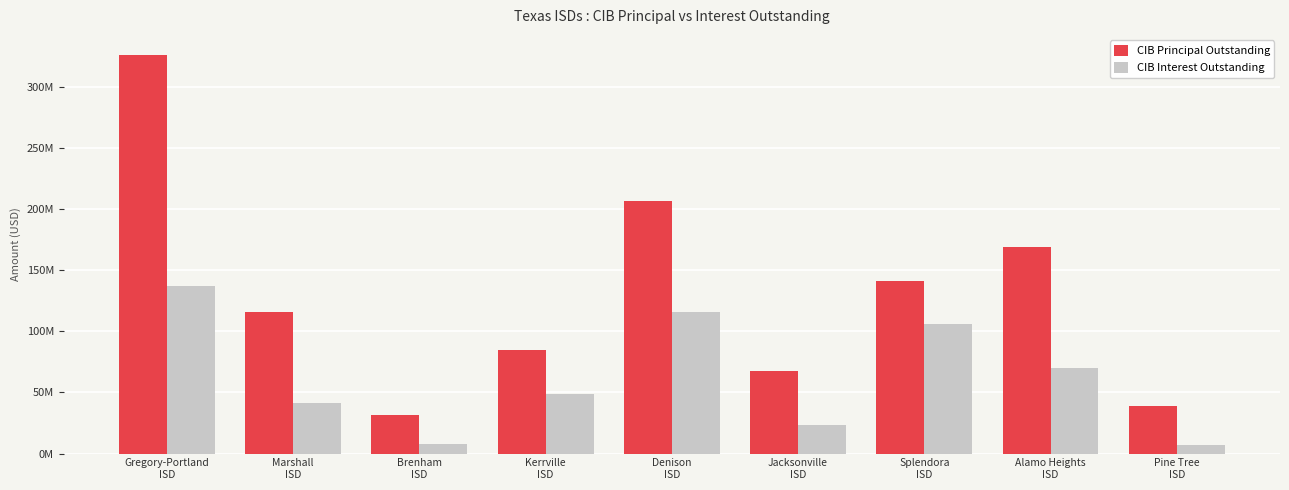

Is it true that CIB Interest Outstanding equals 3037265.2 at Pine Tree
ISD?

False